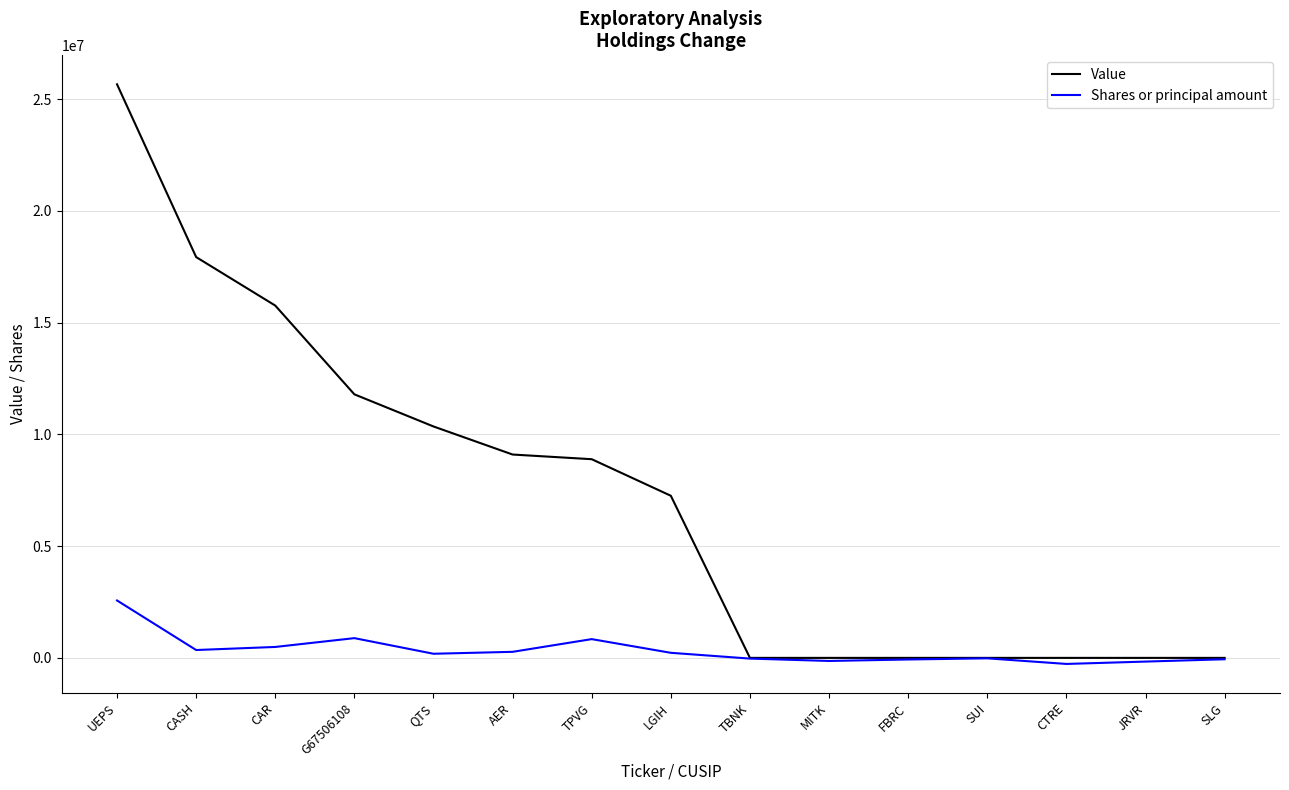

What is the maximum value shown in the chart?

25667000